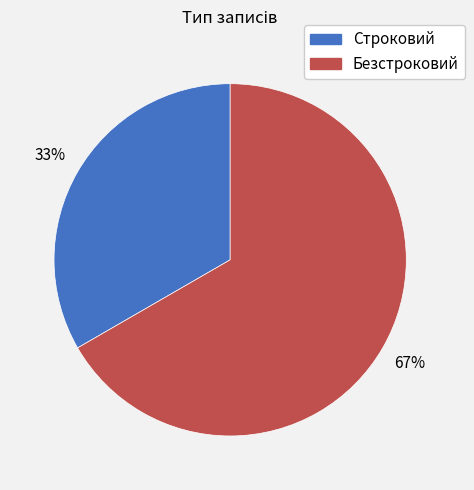

Which has a higher value, Строковий or Безстроковий?

Безстроковий